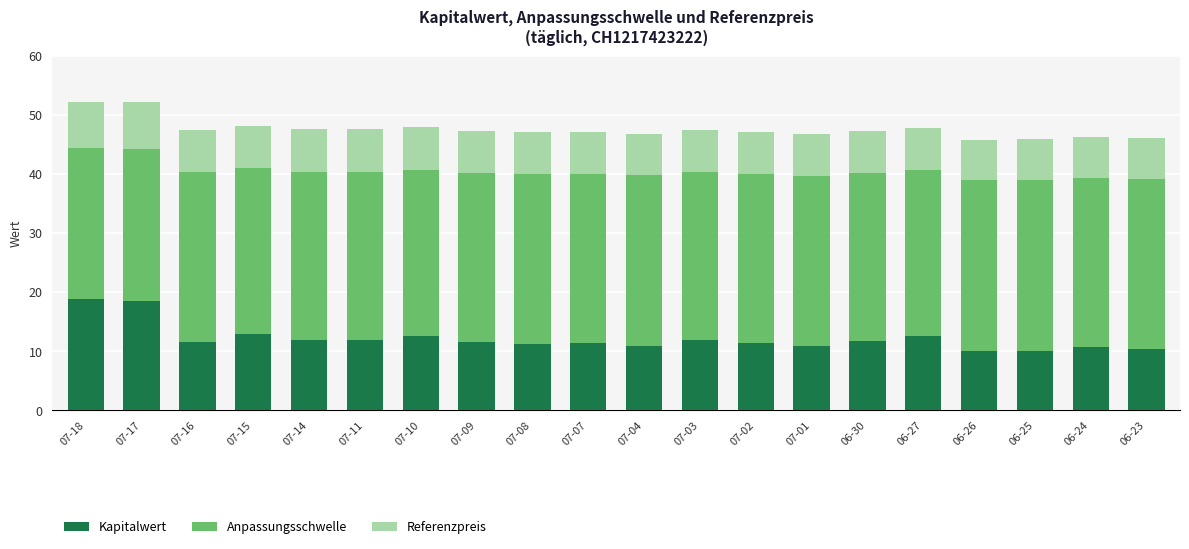

What is the difference between the second highest and second lowest values in the Kapitalwert series?

8.5